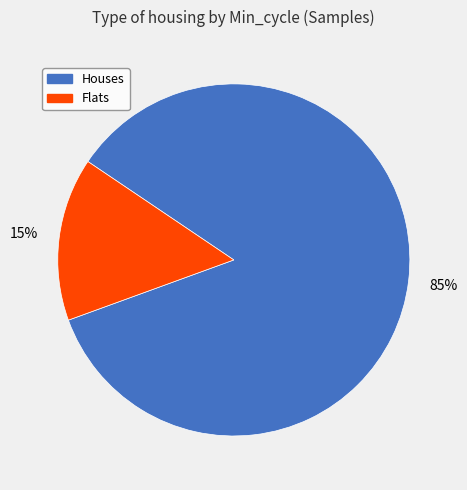

To the nearest percent, what is the difference between the largest and smallest slice percentages?

70%